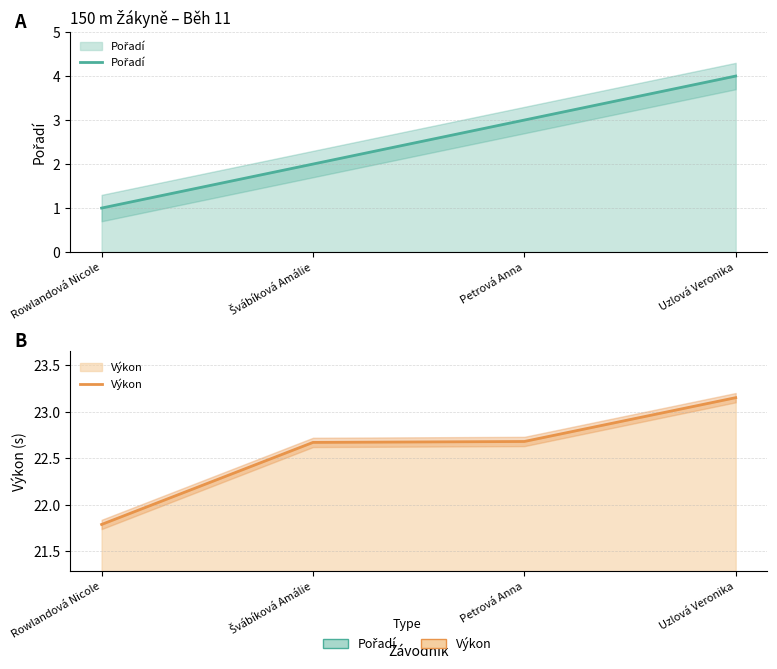

At how many categories does at least one series exceed 17?

4